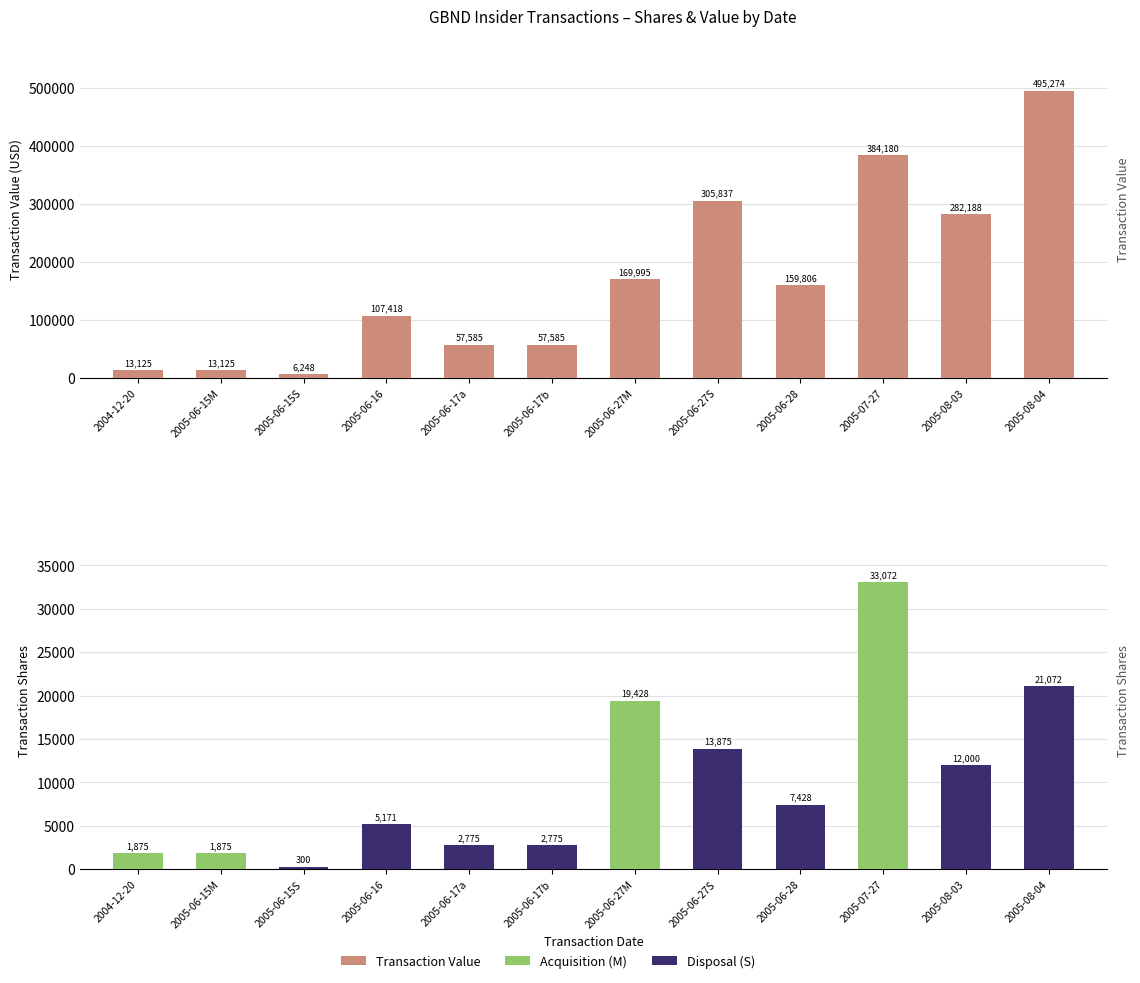

What value does the data have at 2005-06-15M?

13125